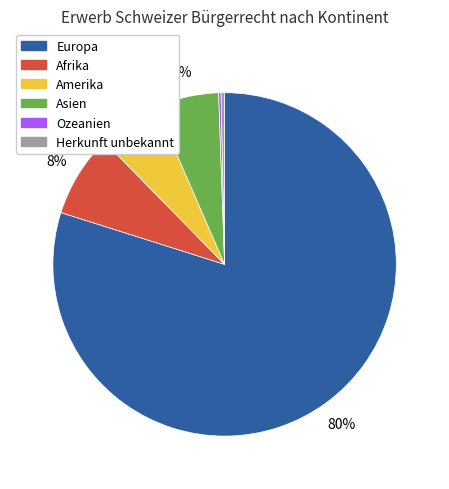

To the nearest percent, what is the combined percentage of Amerika and Herkunft unbekannt?

6%